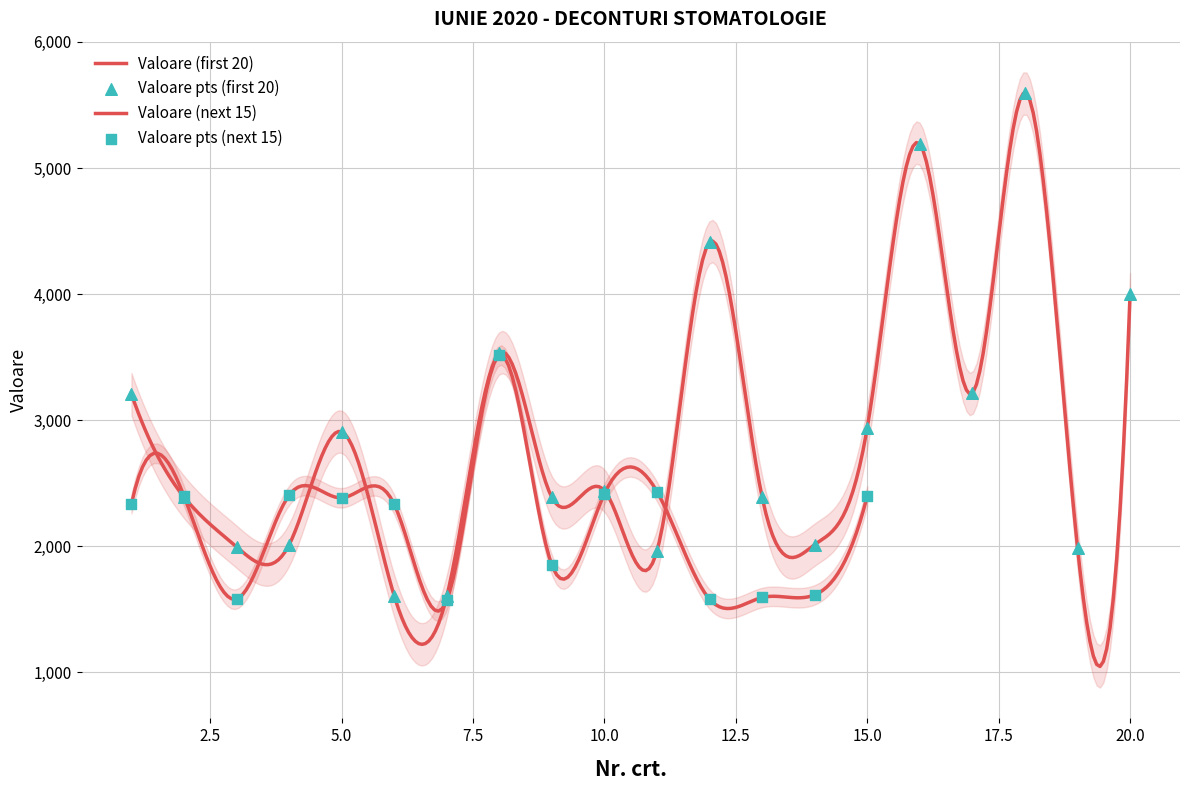

Between 12 and 14, which is larger?

12